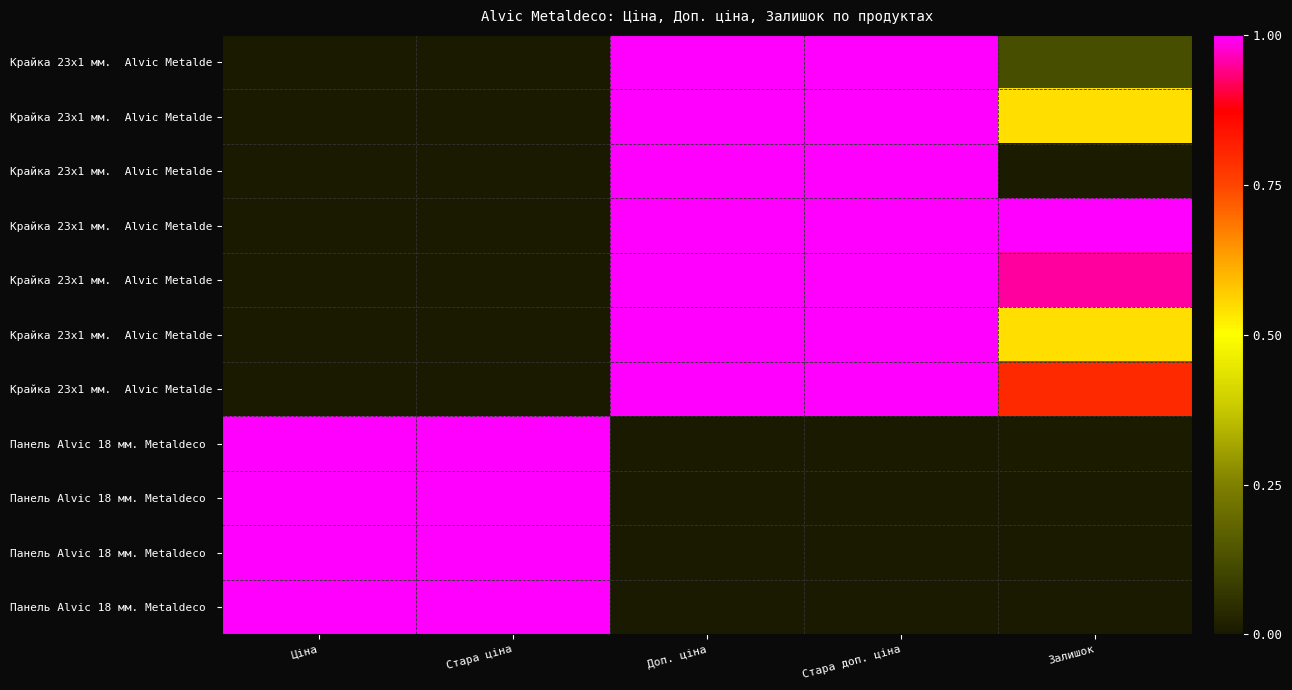

What is the spread (max minus min) of values at Доп. ціна?

1.0